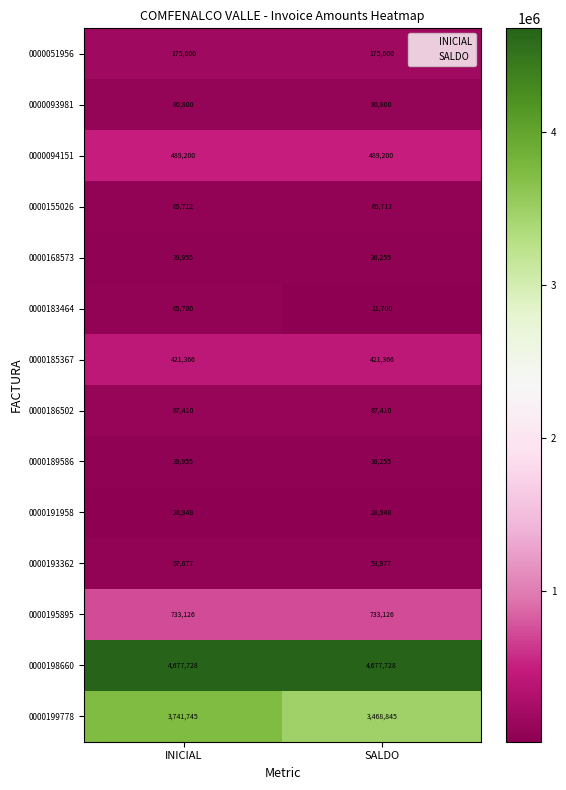

What is the approximate value of 0000198660 at INICIAL?

4677728